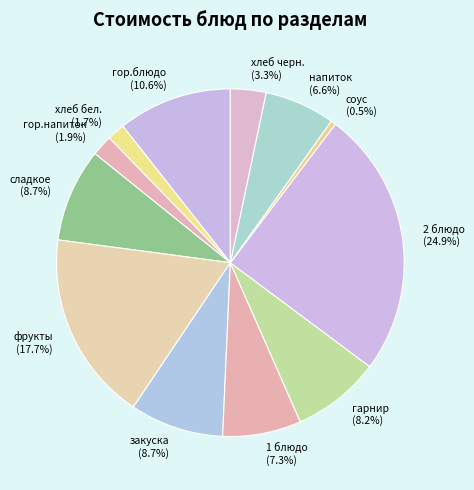

Which category has the smallest portion of the pie?

соус